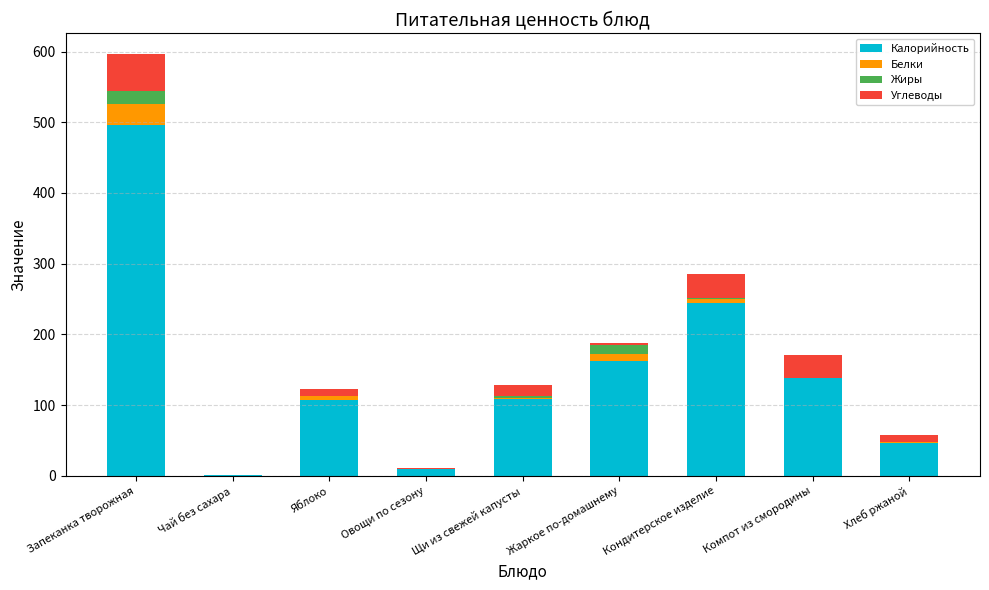

At which label does Калорийность reach its peak?

Запеканка творожная